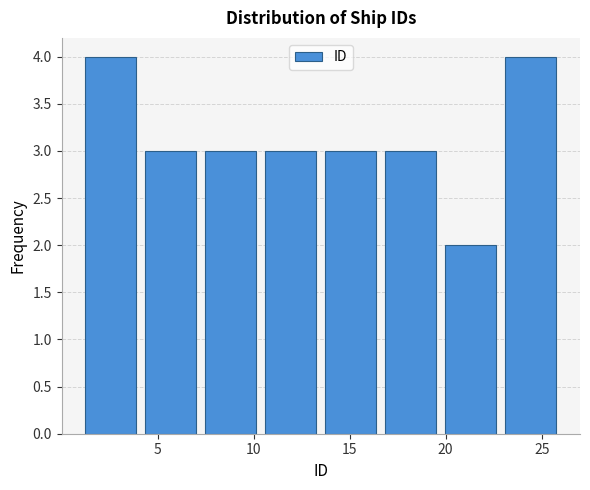

Reading left to right, list every bar in this chart as the range it spans on the x-axis followed by its height. Neither the bar edges nor the heights are printed on the chart, so give them approximately, as read against the axes.

1.0 to 4.0: 4
4.0 to 7.5: 3
7.5 to 10.5: 3
10.5 to 13.5: 3
13.5 to 16.5: 3
16.5 to 20.0: 3
20.0 to 23.0: 2
23.0 to 26.0: 4